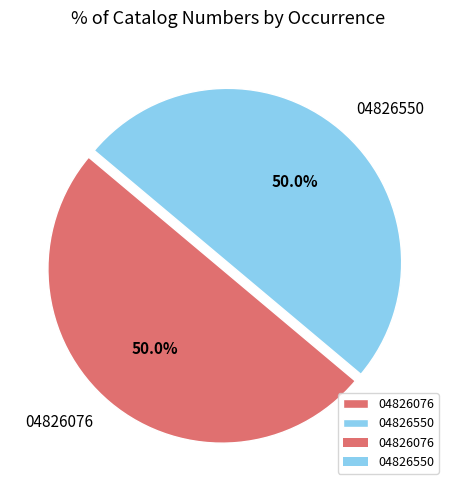

What is the ratio of the value at 04826550 to the value at 04826076?

1.0